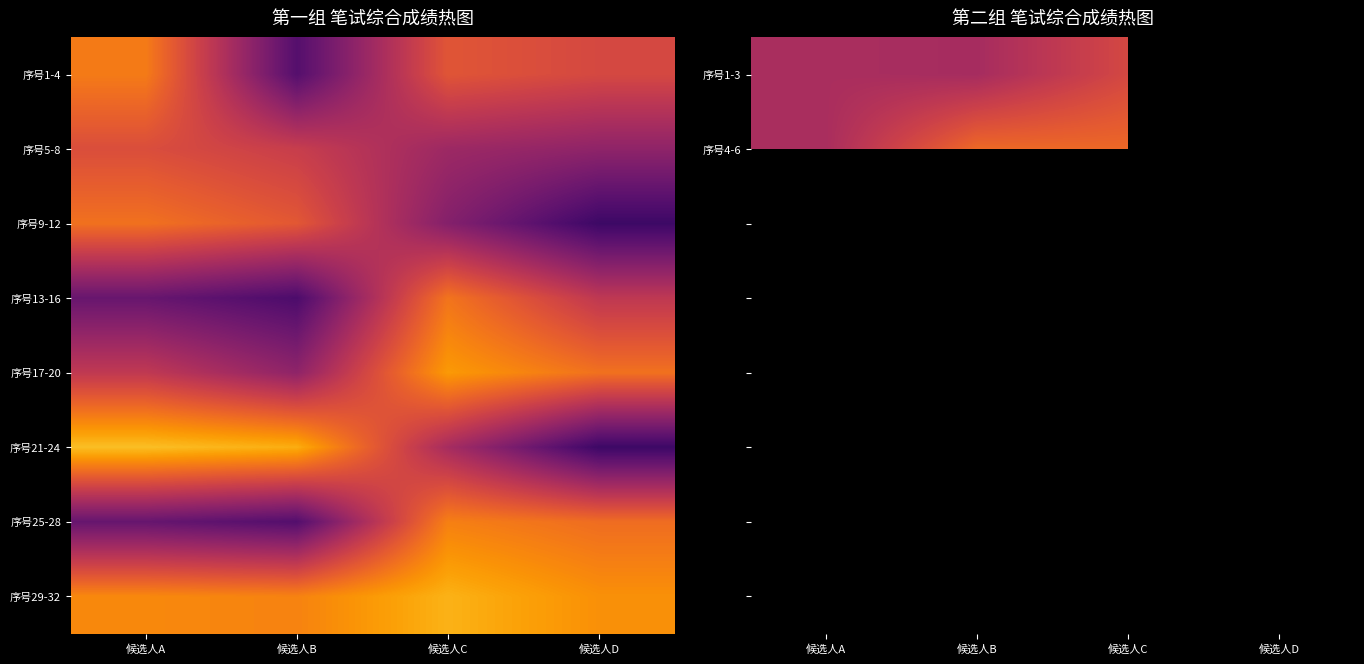

Which has a higher value, 候选人A or 候选人C?

候选人C